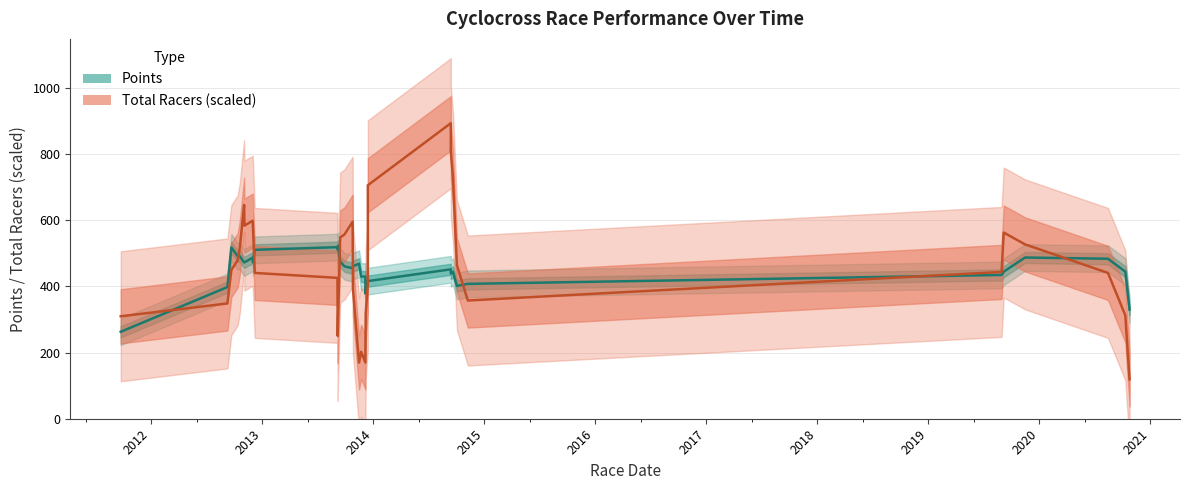

How many lines are shown in the chart?

2